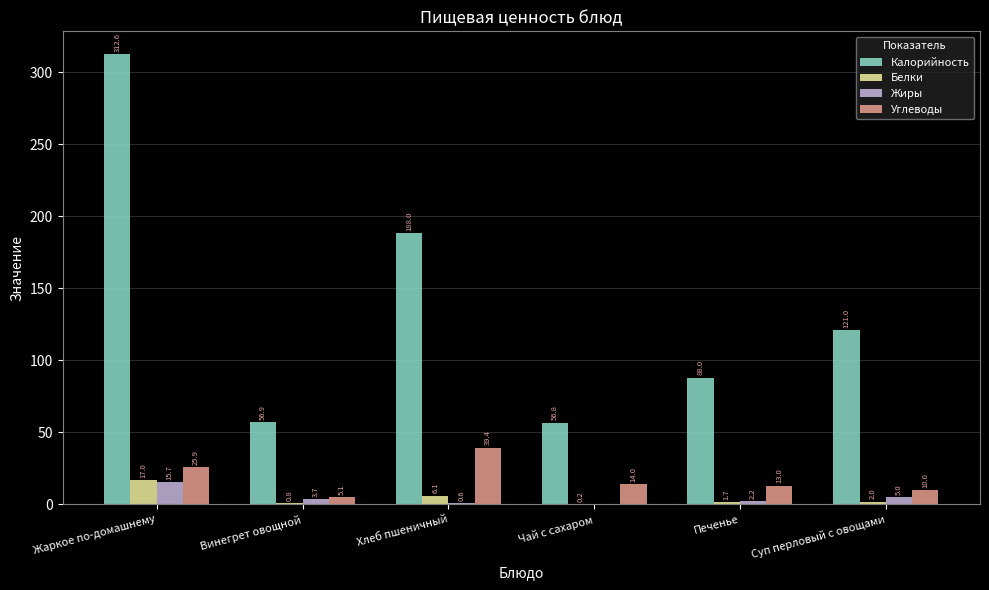

At which label does Углеводы reach its peak?

Хлеб пшеничный